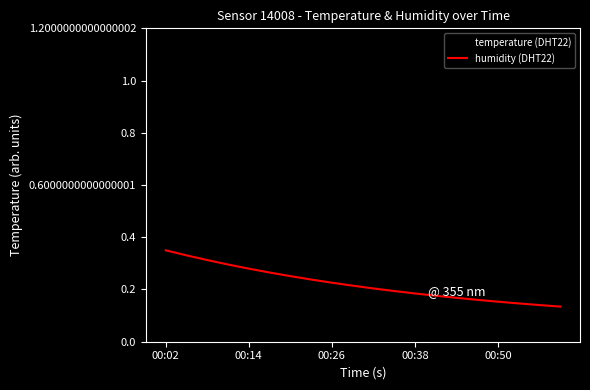

Which series has the largest range (max minus min)?

temperature (DHT22)